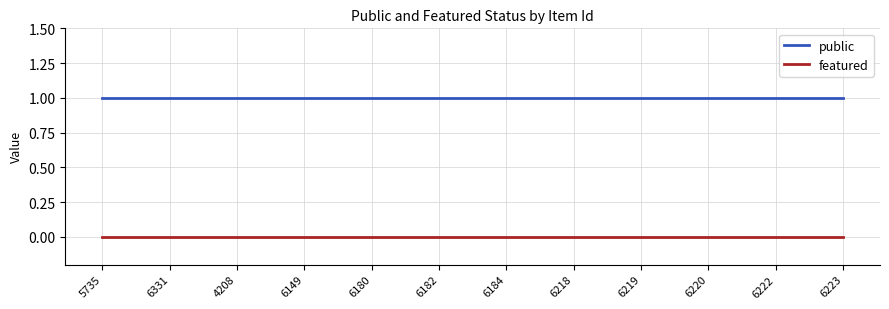

What are all the series names shown in the legend?

public, featured